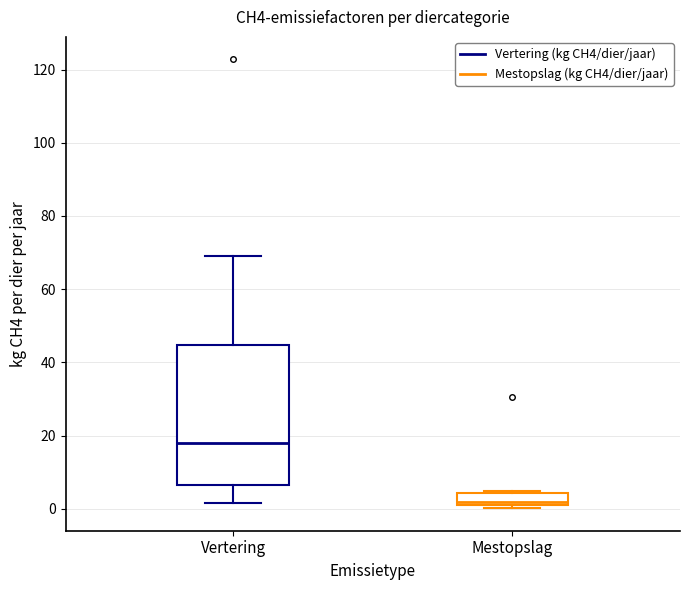

Reading left to right, transcribe this box plot: for each box, give where its median line is, the range the box spans, and where its two whiskers end, as read against the y-axis. The values are not printed on the chart, so give them approximately, as read against the axis.

Vertering: median 18, box 6 to 44, whiskers 2 to 68
Mestopslag: median 2, box 0 to 4, whiskers 0 (just below the box's lower edge) to 4